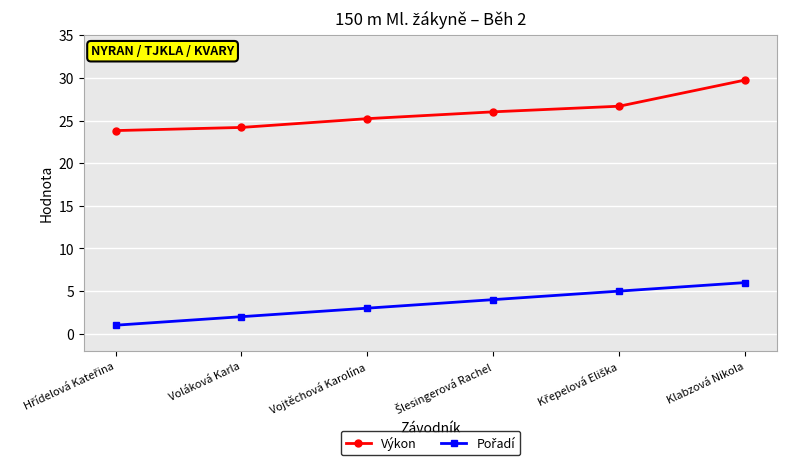

What is the minimum value for Výkon?

23.8